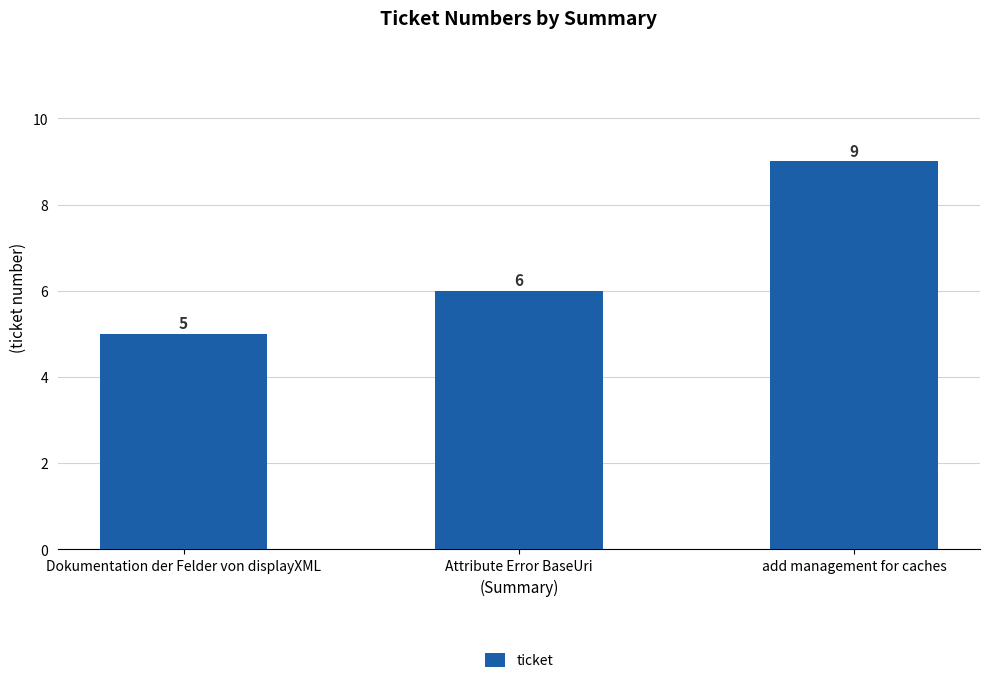

Rank the categories by value from lowest to highest.

Dokumentation der Felder von displayXML, Attribute Error BaseUri, add management for caches